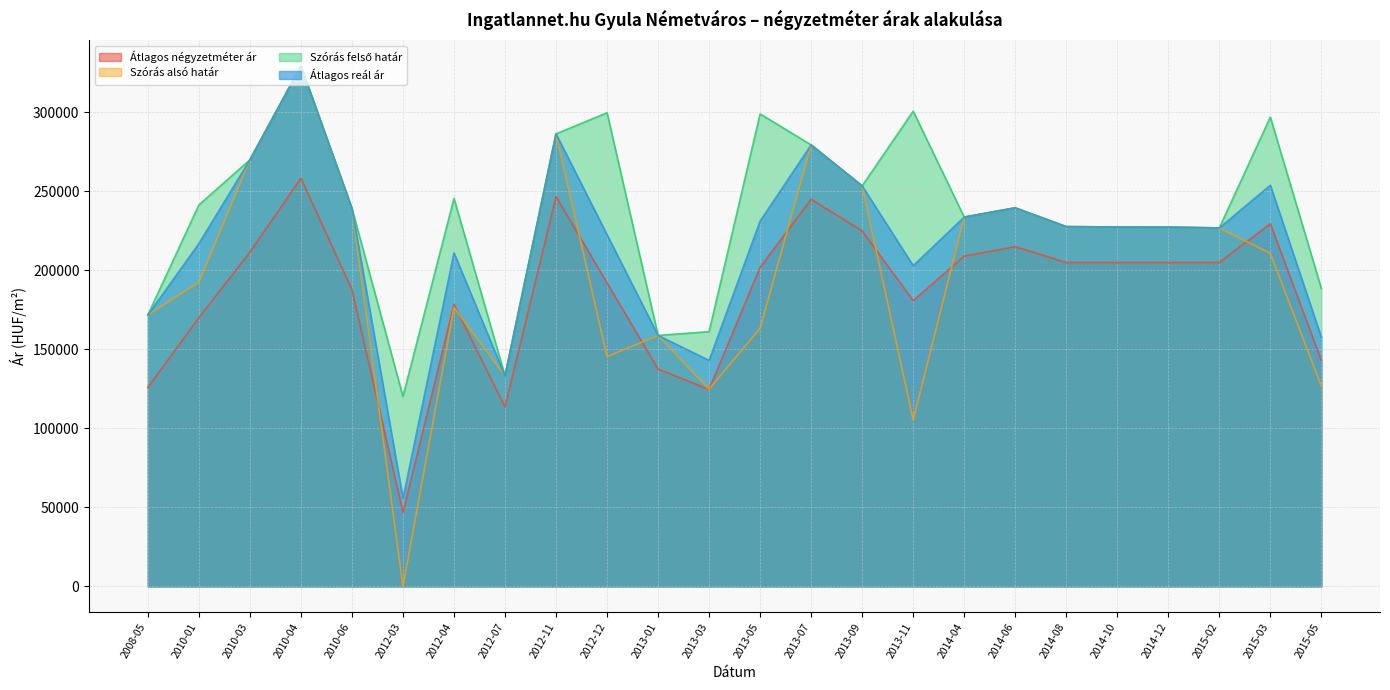

How many lines are shown in the chart?

4